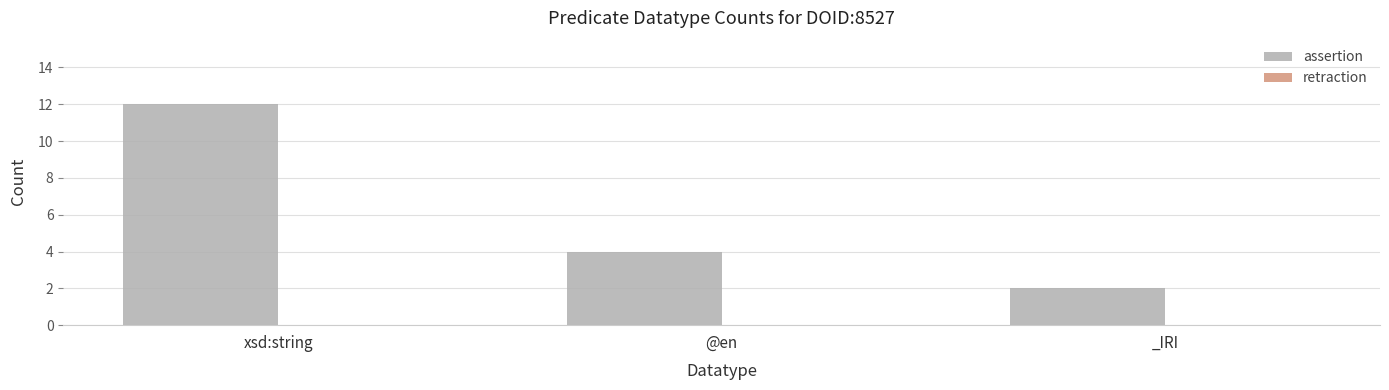

Is it true that the value at @en is 4?

True